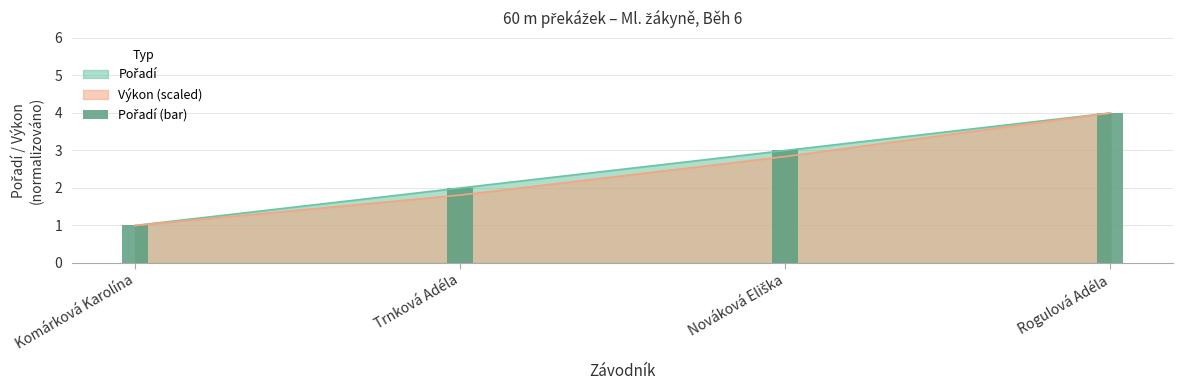

List the labels in order of value, largest first.

Rogulová Adéla, Nováková Eliška, Trnková Adéla, Komárková Karolína